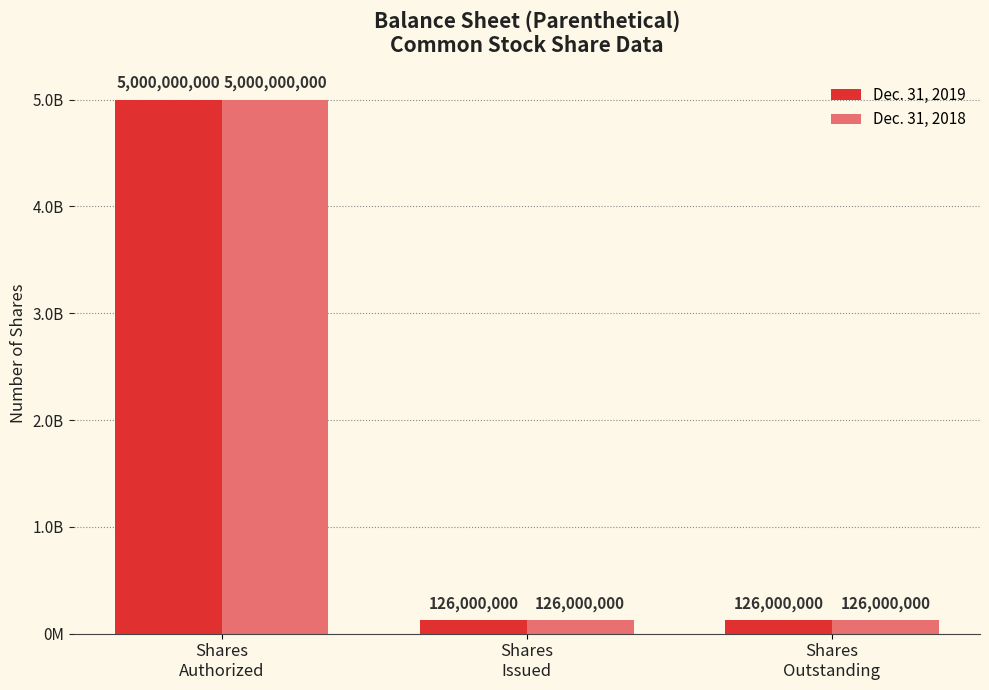

What are all the series names shown in the legend?

Dec. 31, 2019, Dec. 31, 2018